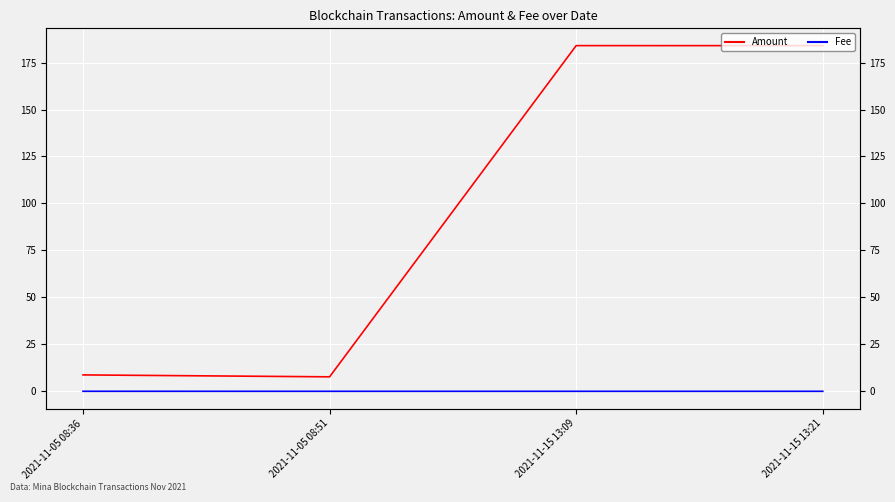

At how many categories does at least one series exceed 16?

2